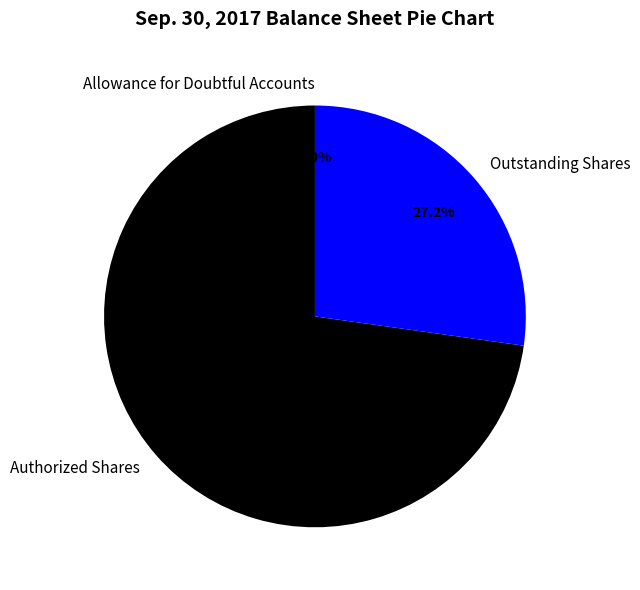

Is there a majority slice in this chart?

Yes